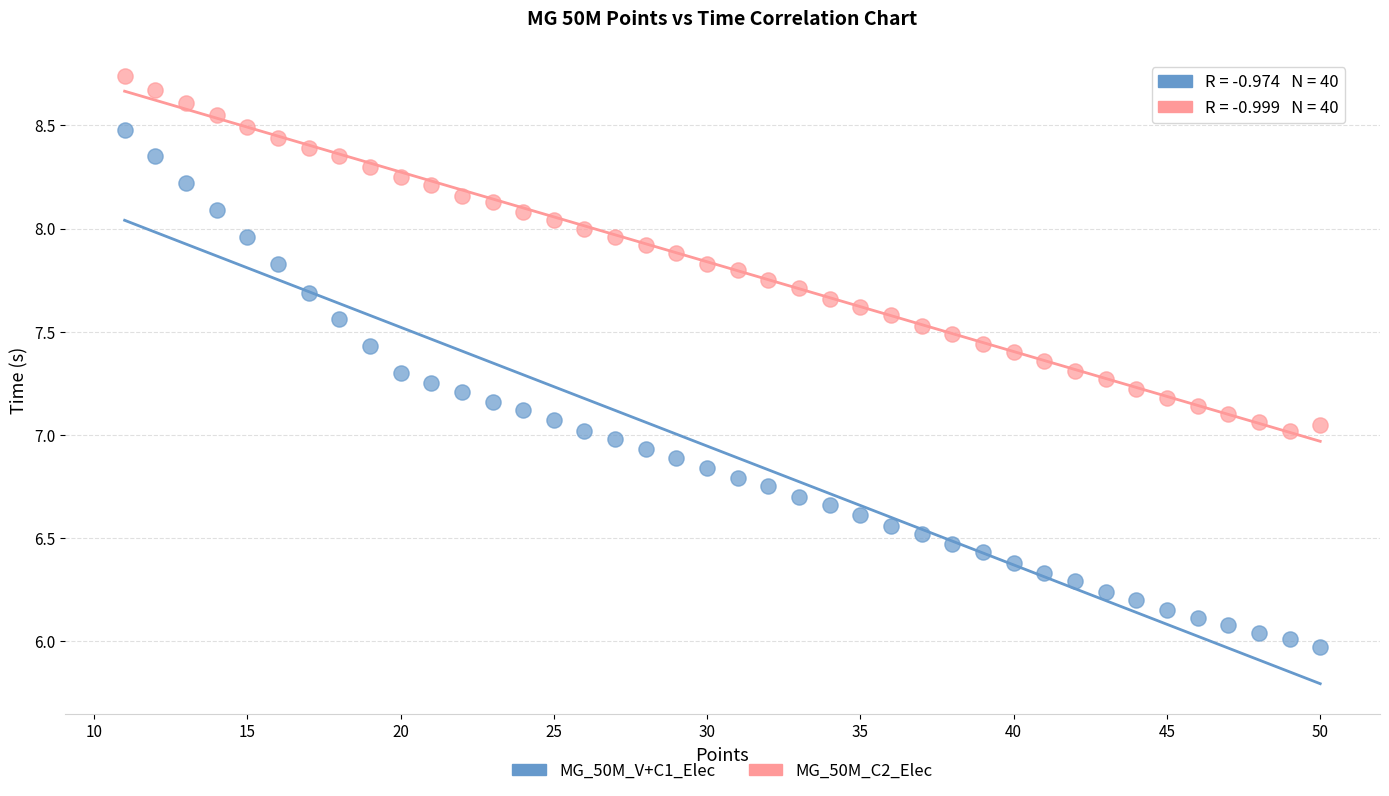

Across all data points, what is the range of Y values (max minus min)?

2.8